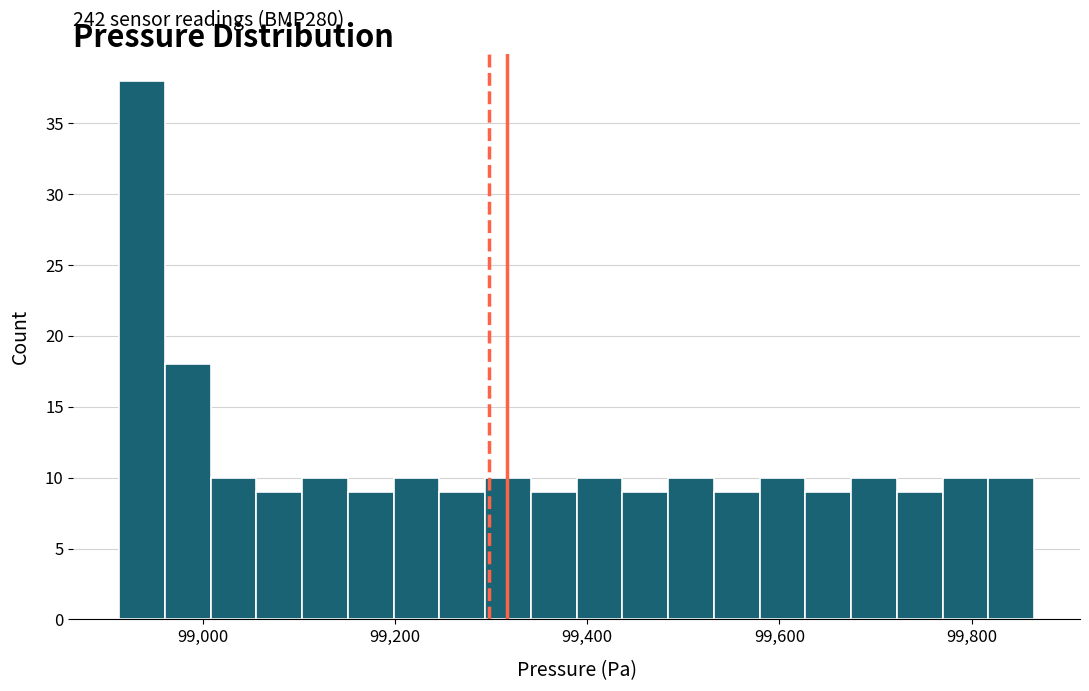

Around what value on the x-axis is the tallest bar? Give the approximate position of its centre, as read against the axis.

98940